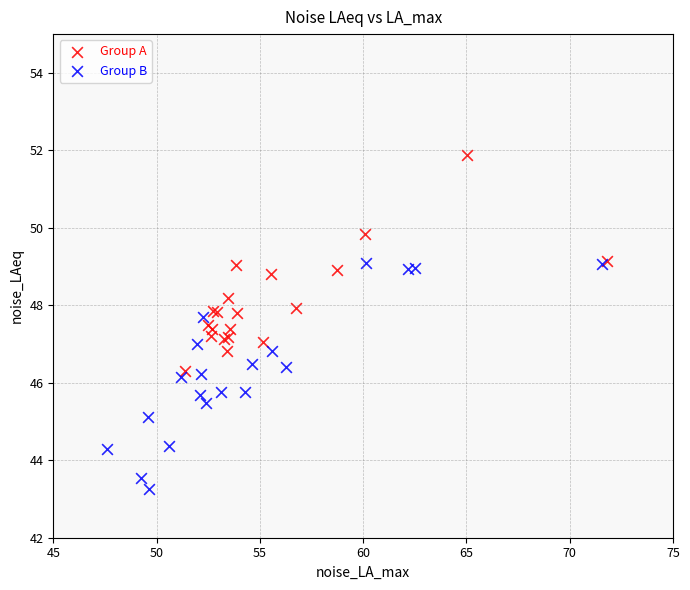

Which series reaches the minimum Y coordinate?

Group B